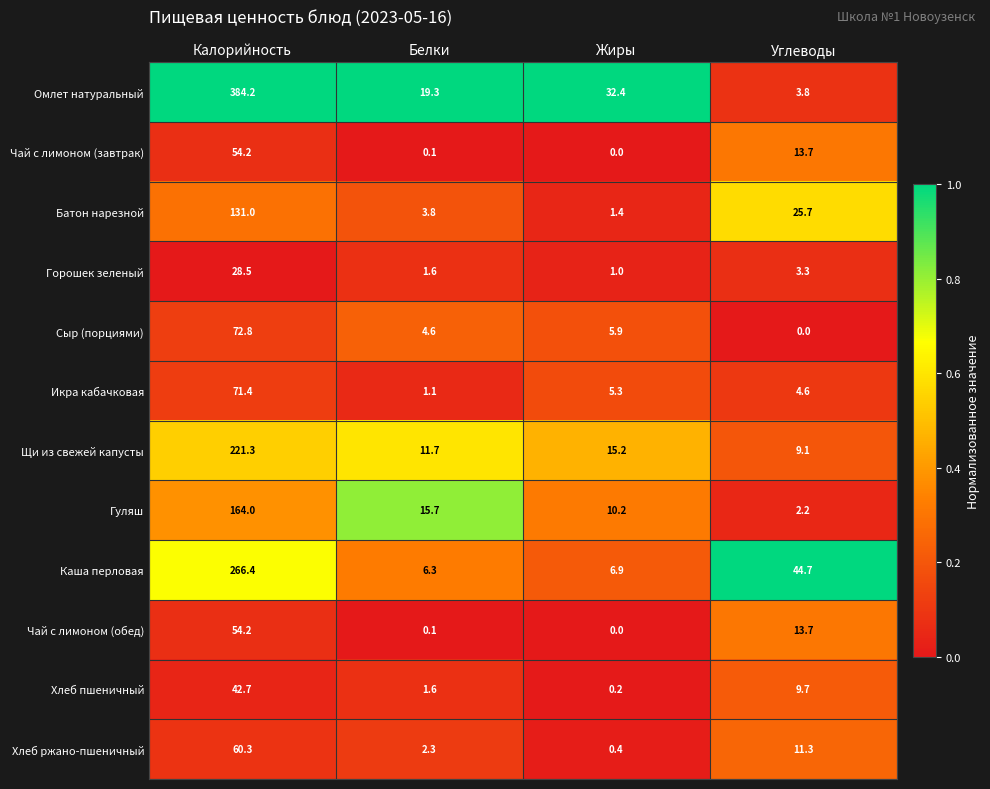

The Омлет натуральный series shows 5.7 at Углеводы. True or false?

False